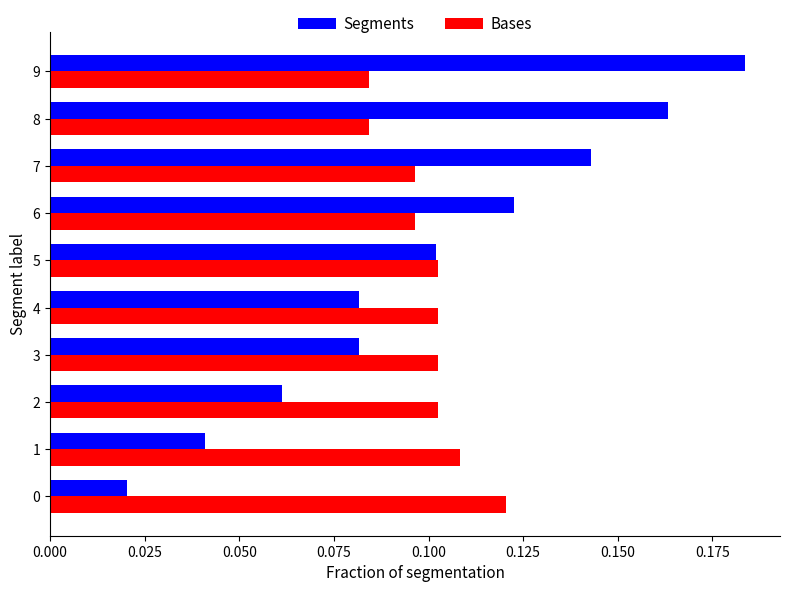

Is the value of Segments at 4 greater than the value of Bases at 7?

No